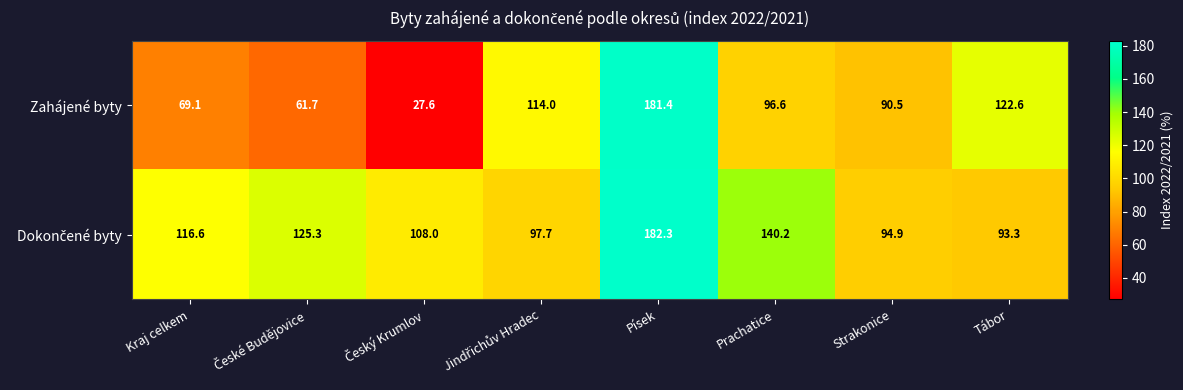

The Zahájené byty series shows 90.5 at Strakonice. True or false?

True